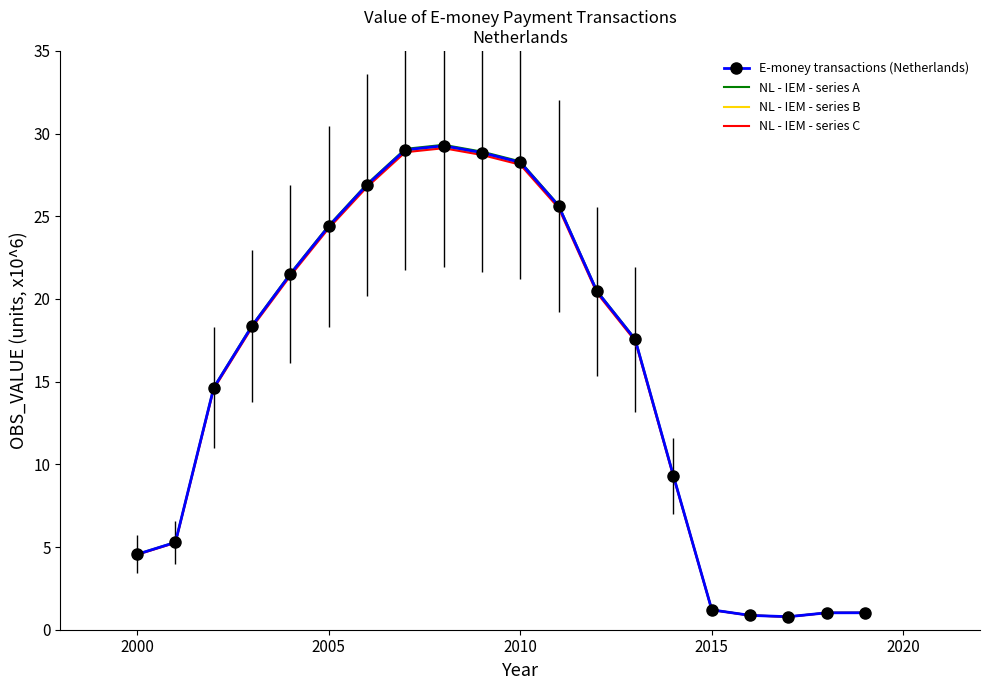

Rank the series by their average value, from lowest to highest.

NL - IEM - series C, NL - IEM - series B, E-money transactions (Netherlands), NL - IEM - series A